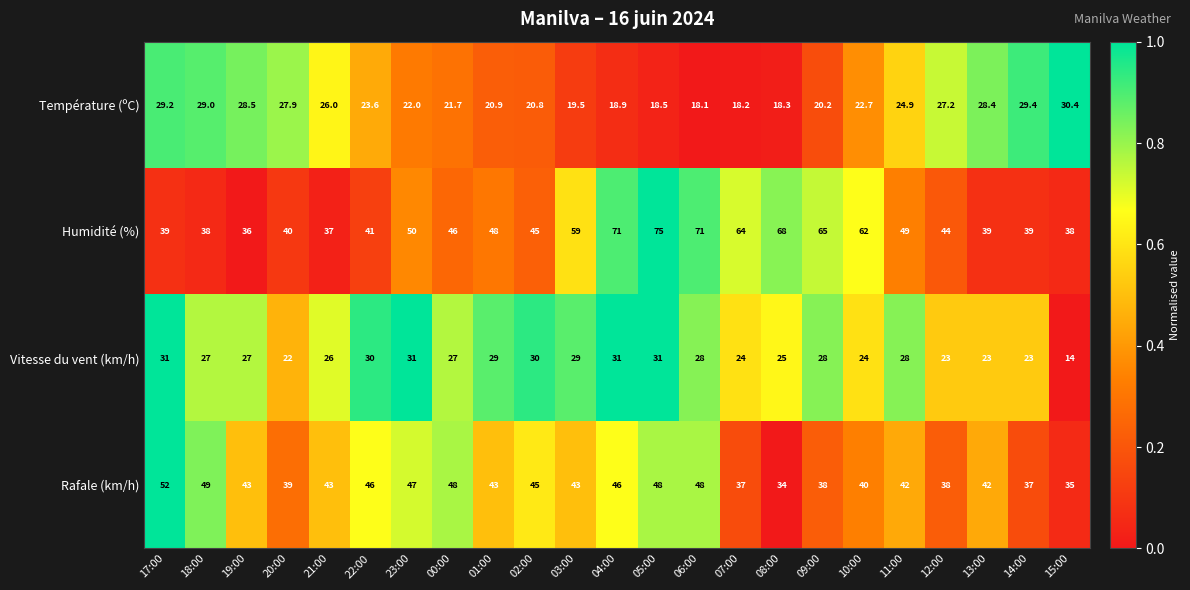

List the series in order of their peak value, lowest first.

Température (ºC), Vitesse du vent (km/h), Rafale (km/h), Humidité (%)